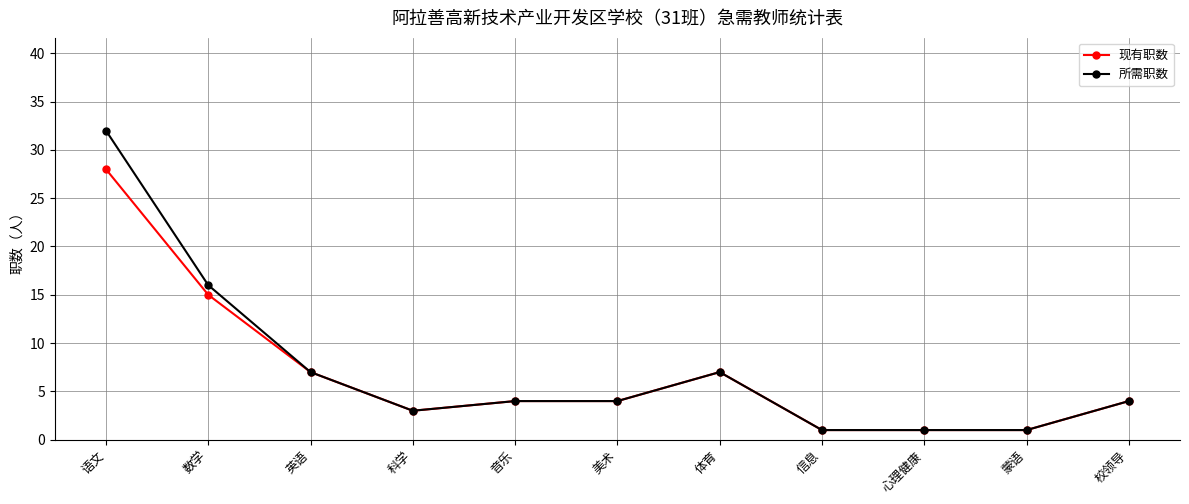

Which series has the largest range (max minus min)?

所需职数